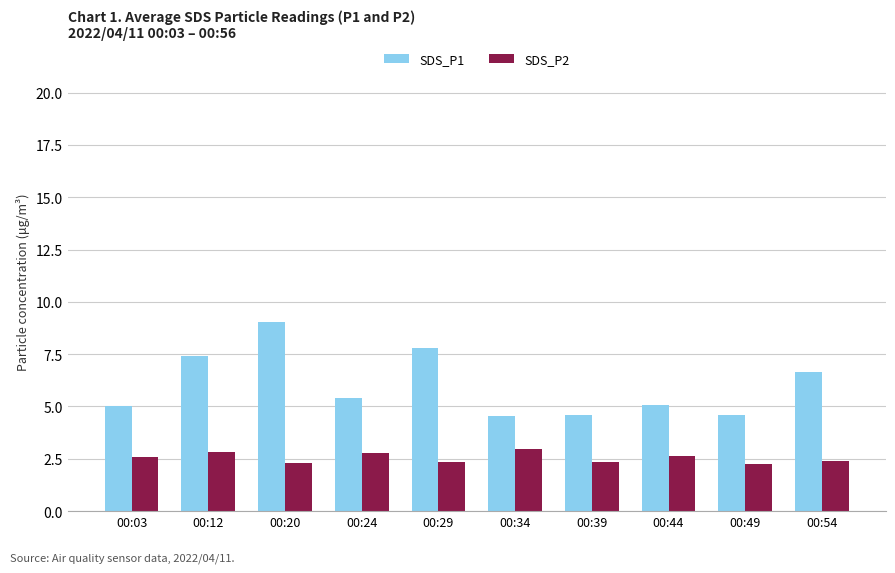

The SDS_P2 series shows 1.5 at 00:54. True or false?

False